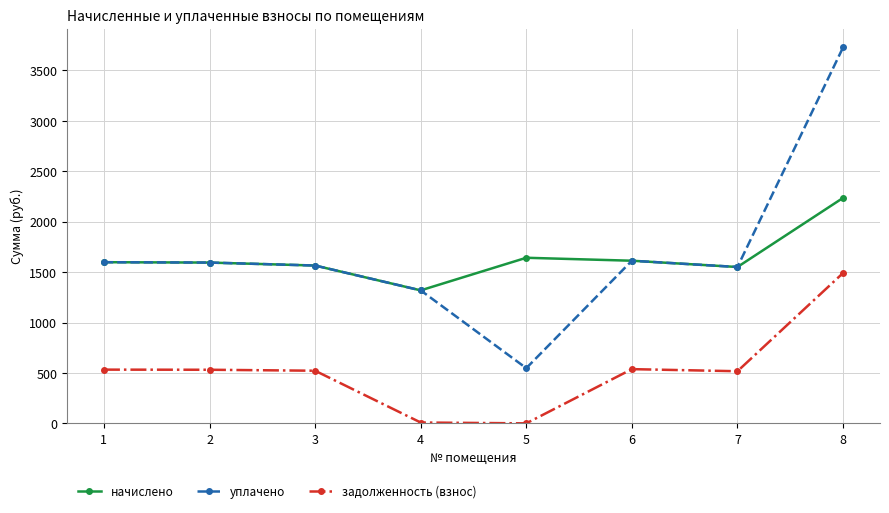

True or false: уплачено has more than 0 points higher than both neighbors.

True